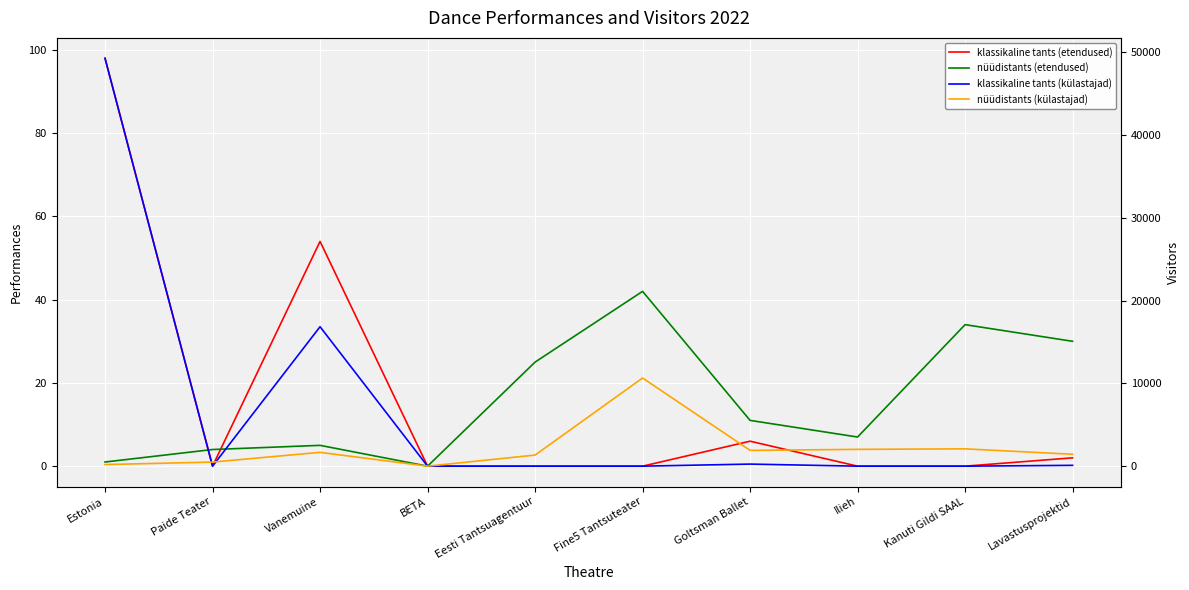

Is the value of nüüdistants (külastajad) at Estonia greater than the value of klassikaline tants (külastajad) at Kanuti Gildi SAAL?

Yes